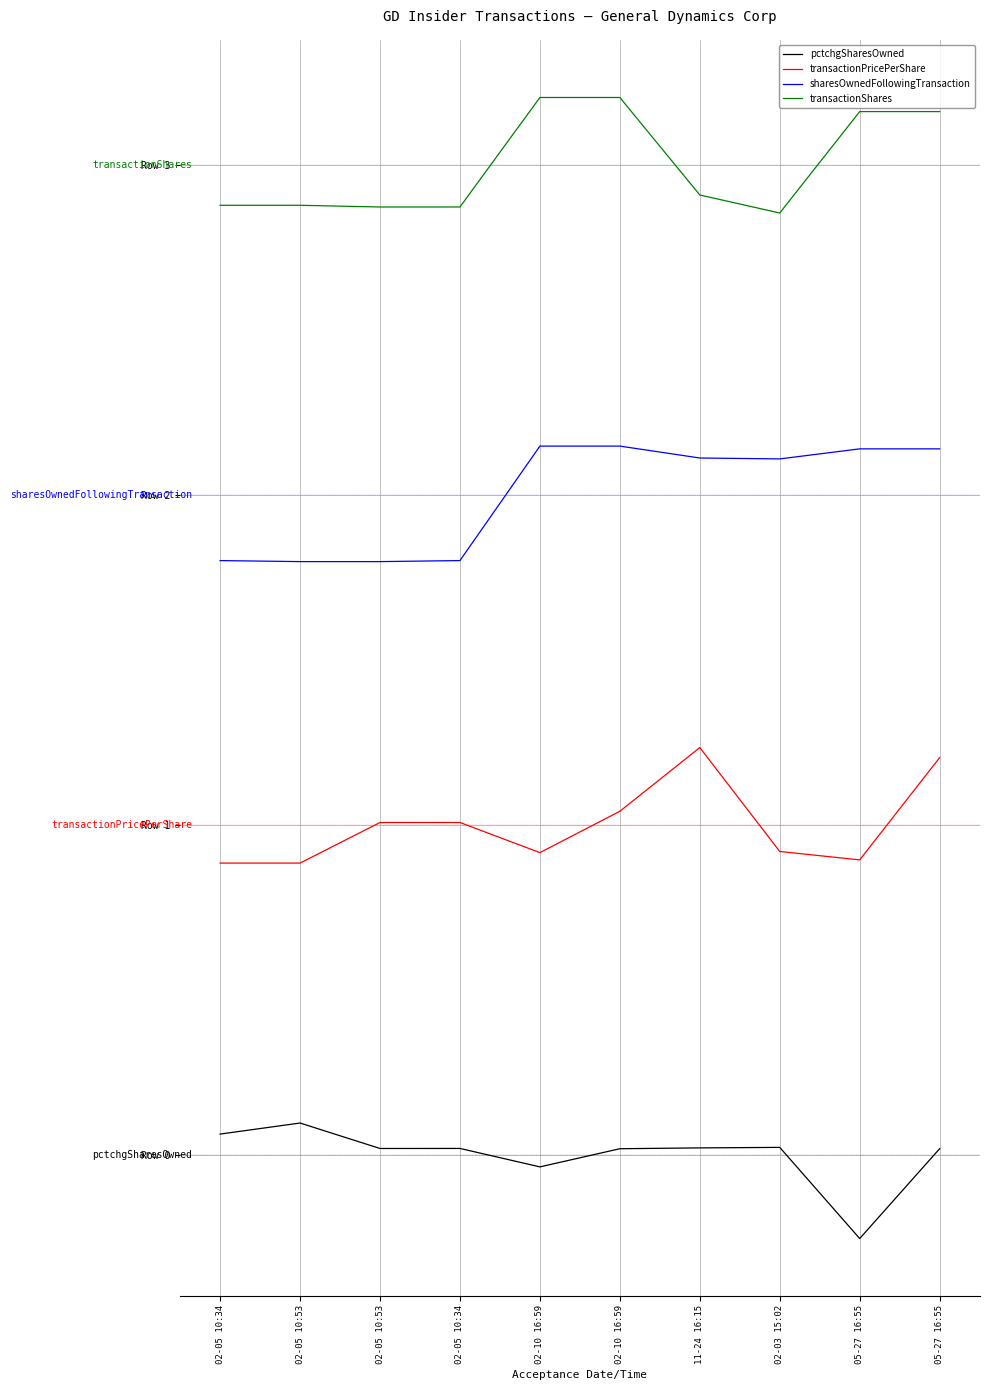

Is this an area chart (filled region under the line)?

No